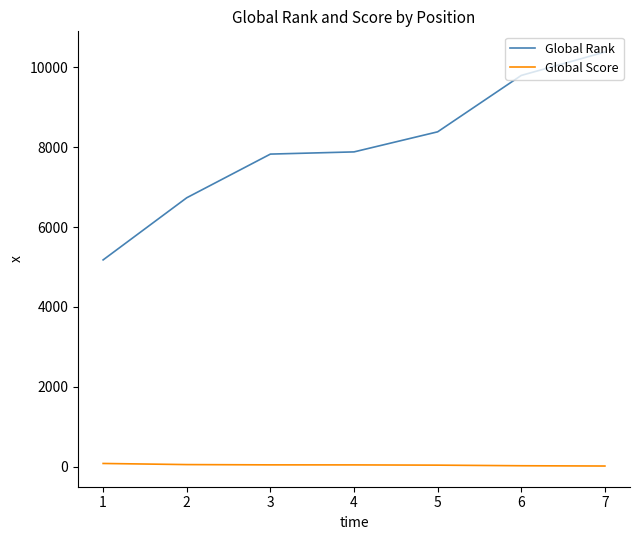

What is the greatest value displayed?

10387